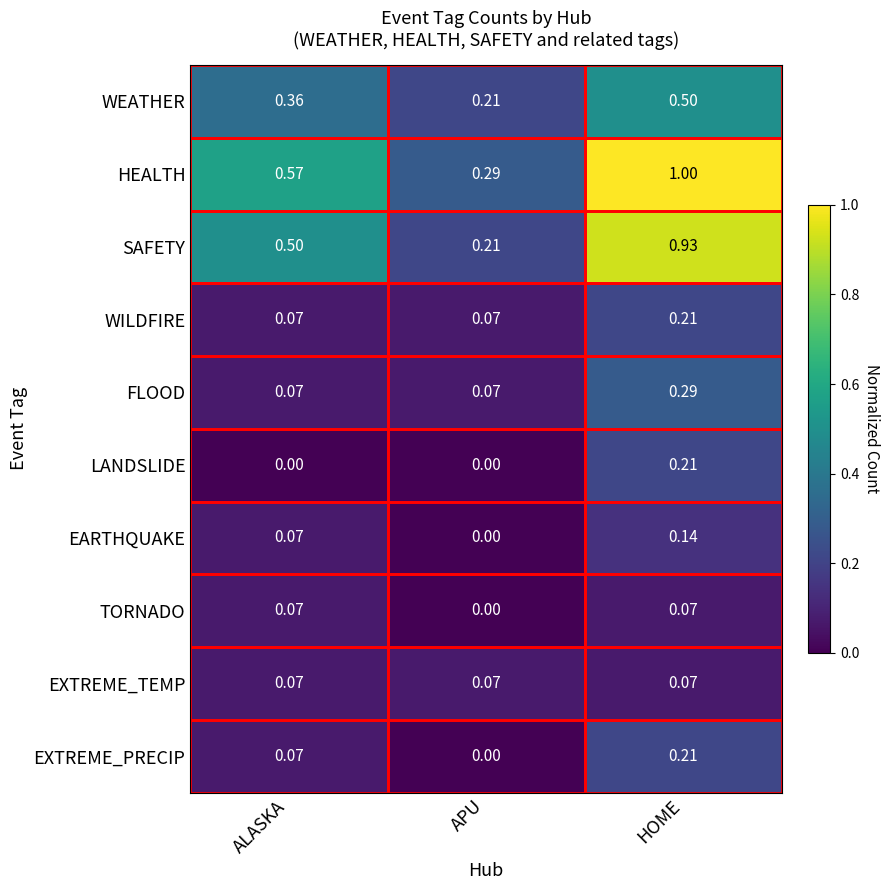

Which category has the highest value in the WILDFIRE series?

HOME